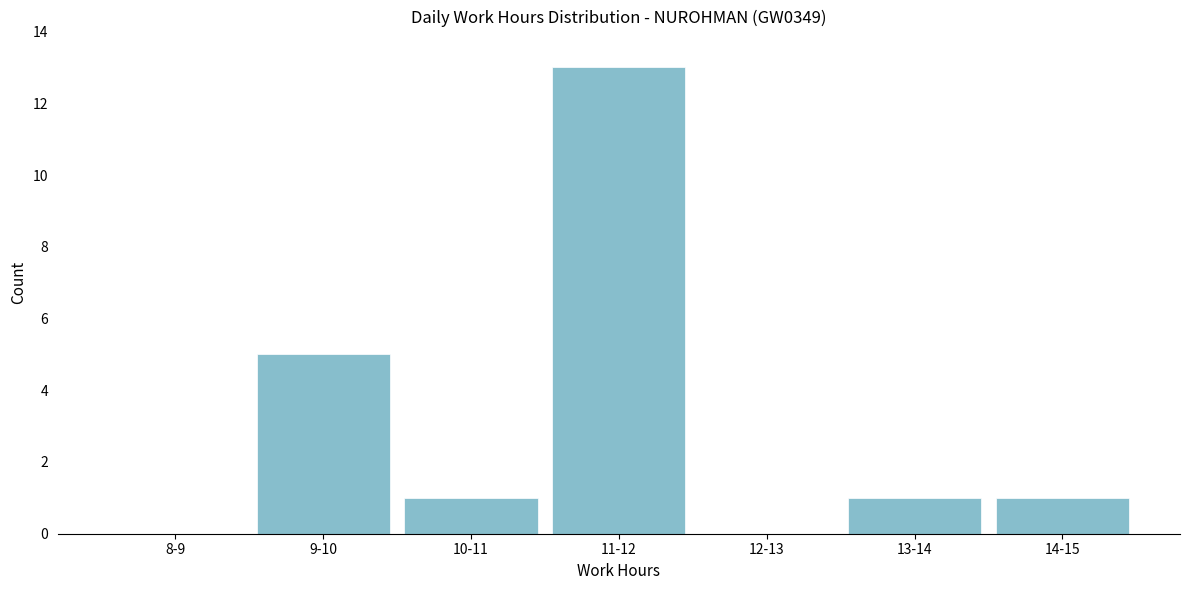

Reading left to right, transcribe all the data shown in this chart.

8-9=0	9-10=5	10-11=1	11-12=13	12-13=0	13-14=1	14-15=1